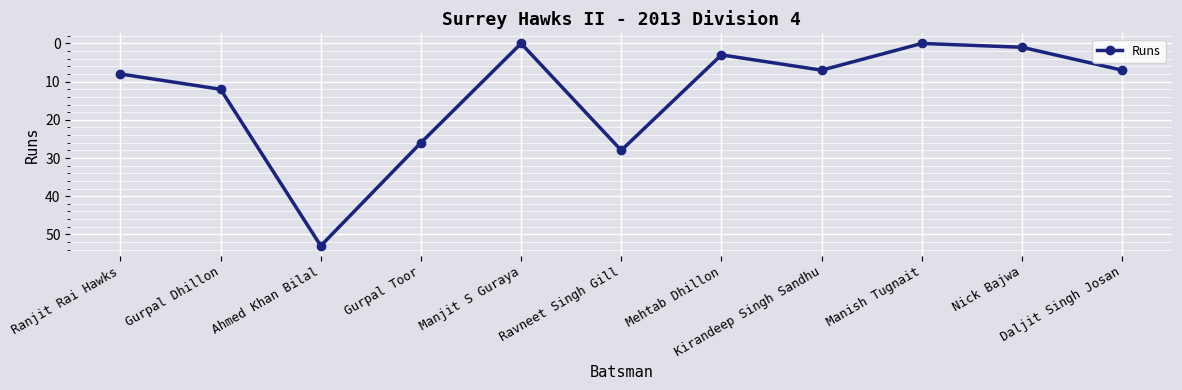

What is the greatest value displayed?

53